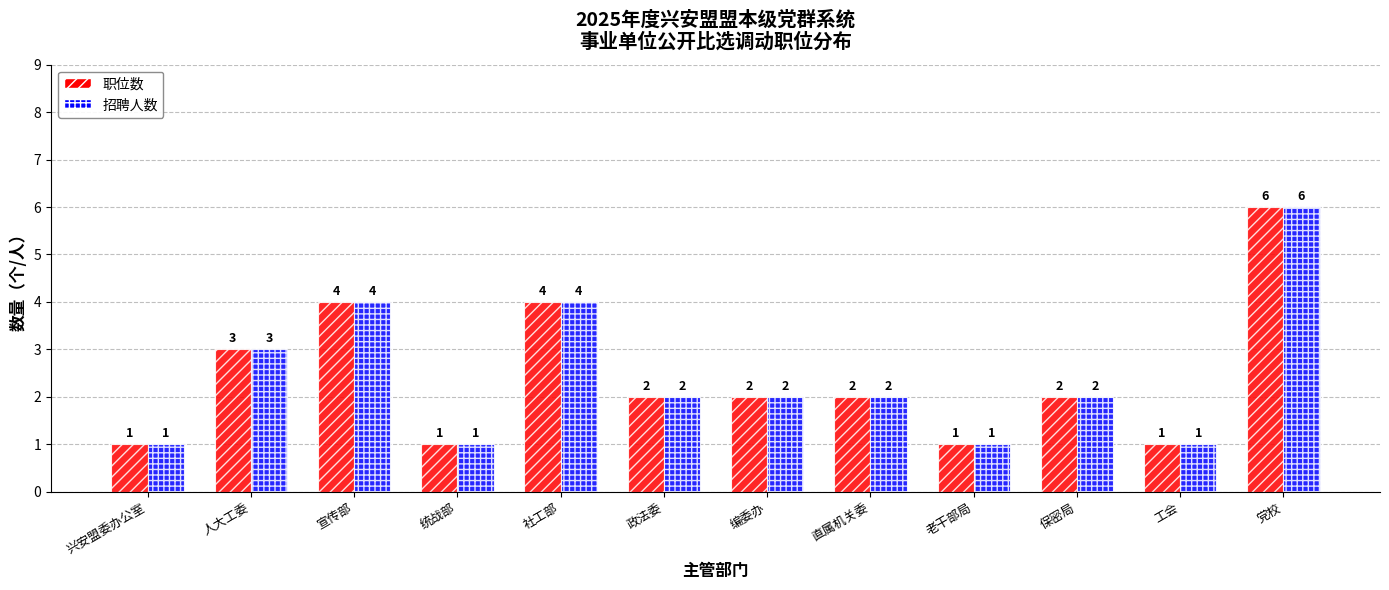

What is the sum of the 职位数 values at 宣传部 and 兴安盟委办公室?

5